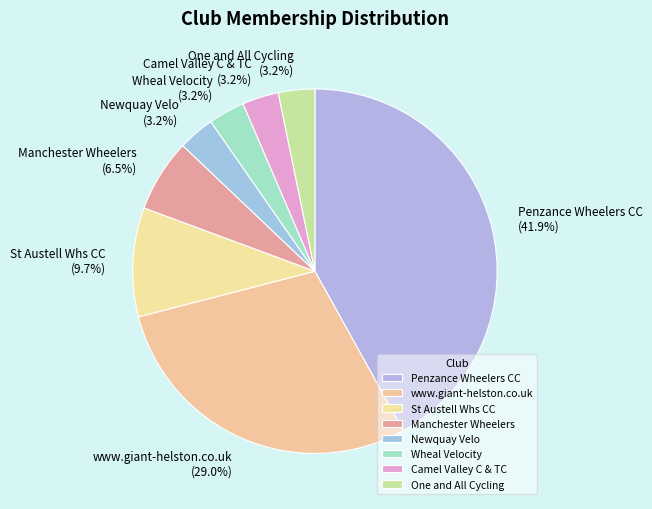

Is it true that Camel Valley C & TC is 3% of the pie?

True